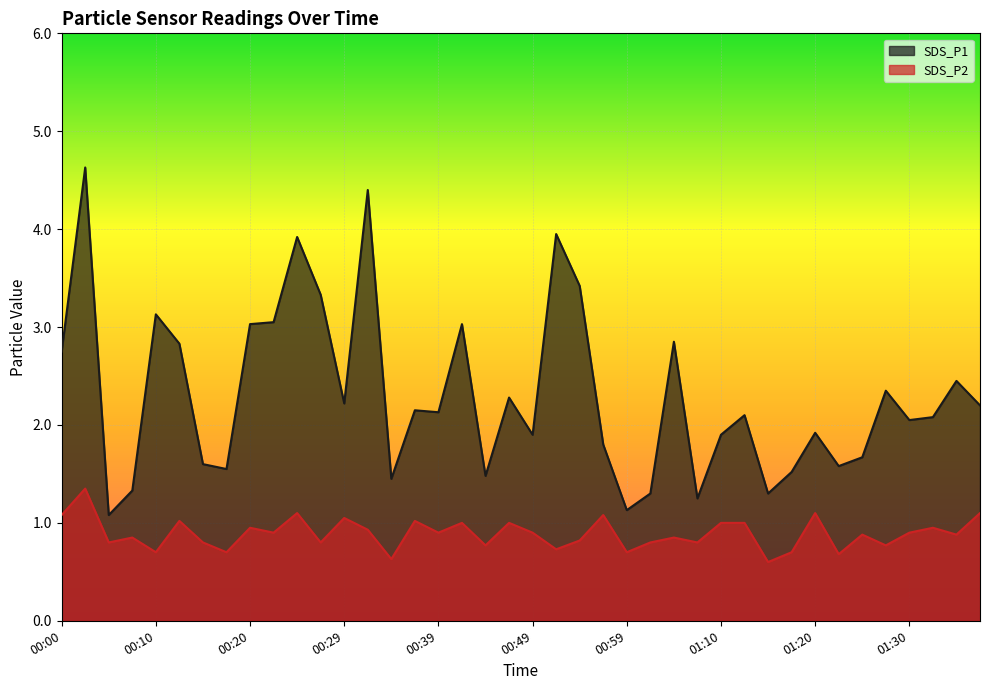

How many interior local valleys does the SDS_P1 series have?

12